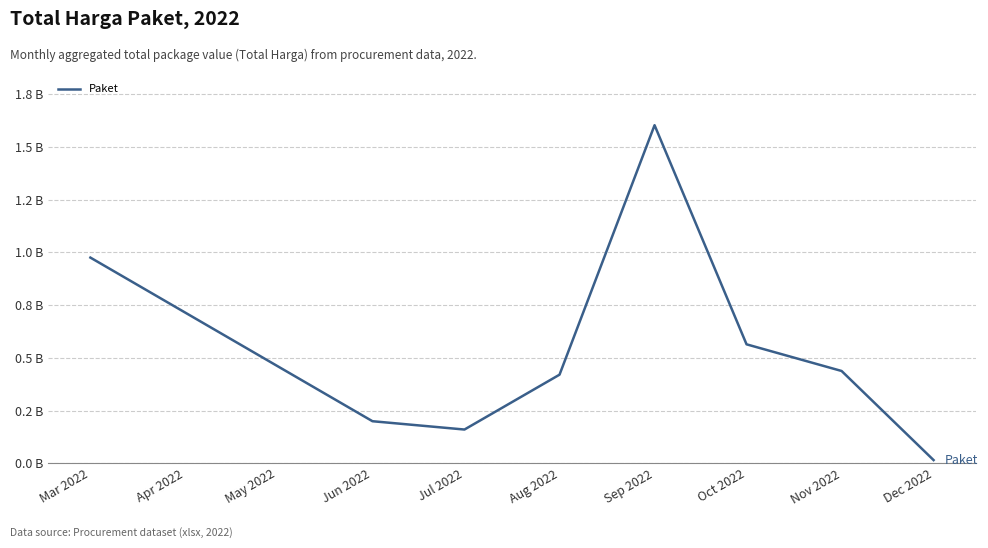

At which label is the value closest to 0?

Dec 2022